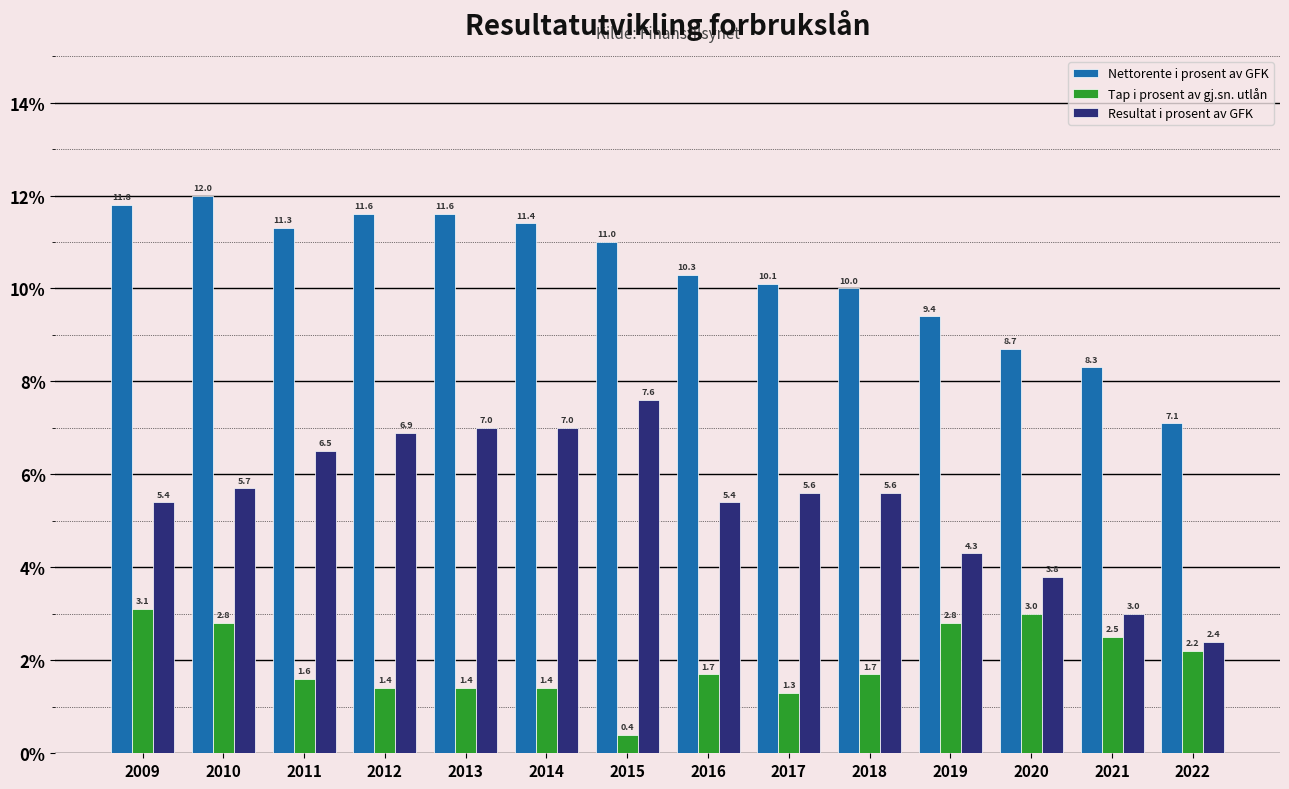

Rank the series at 2013 from highest to lowest value.

Nettorente i prosent av GFK, Resultat i prosent av GFK, Tap i prosent av gj.sn. utlån